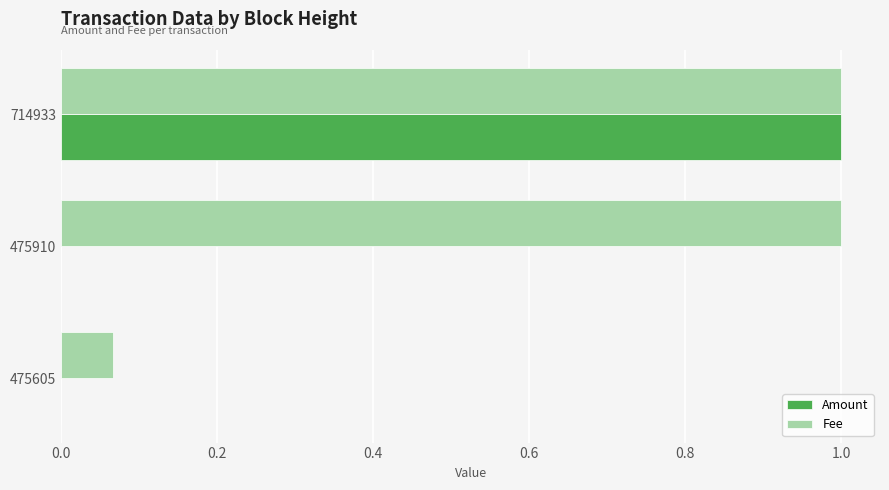

What are all the series names shown in the legend?

Amount, Fee